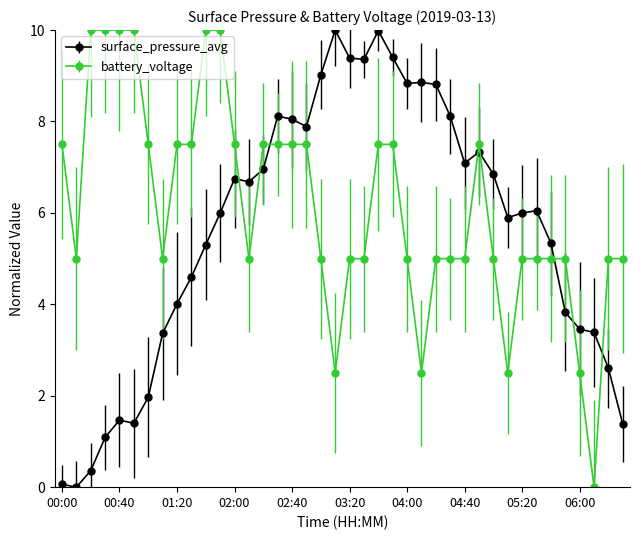

True or false: battery_voltage has more than 0 interior local peaks.

True